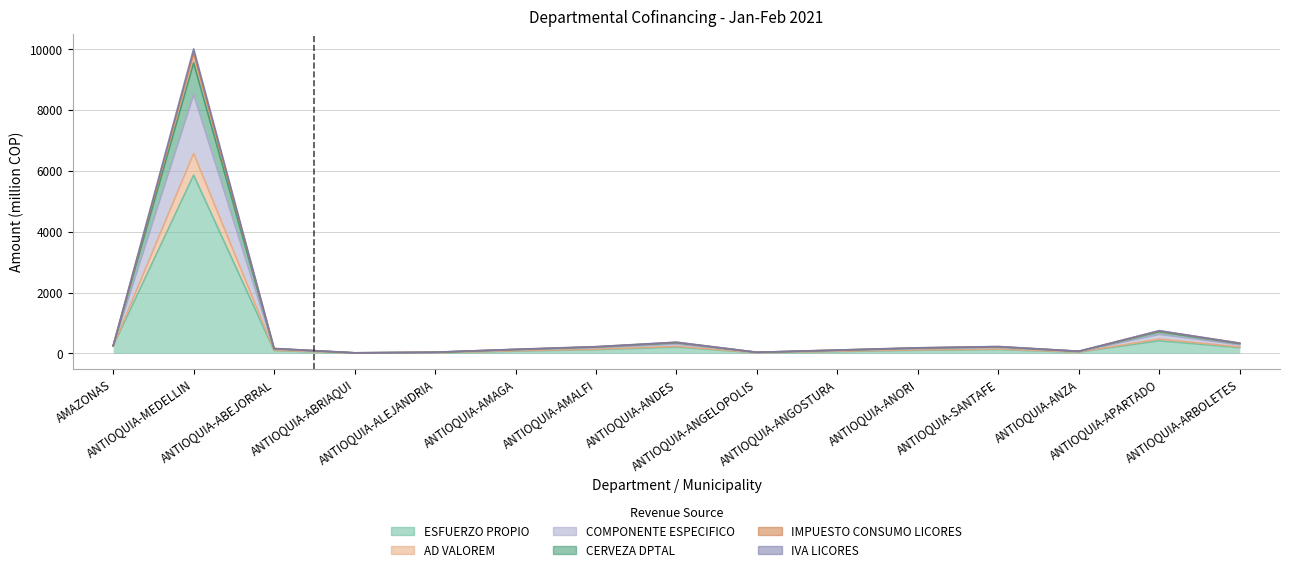

What is the greatest value displayed?

10010.3